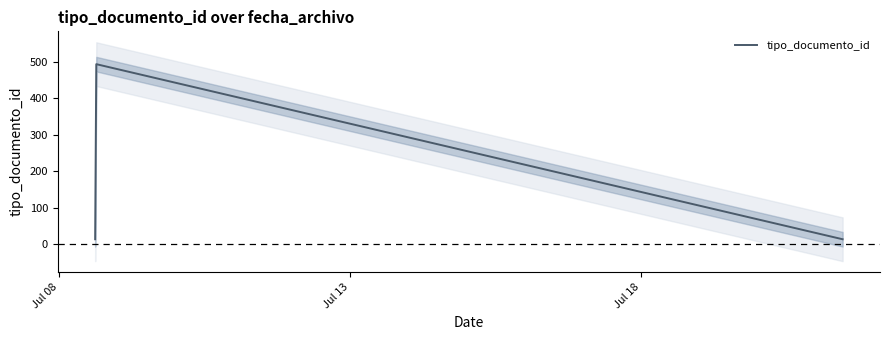

Does the chart display data point markers on the line(s)?

No